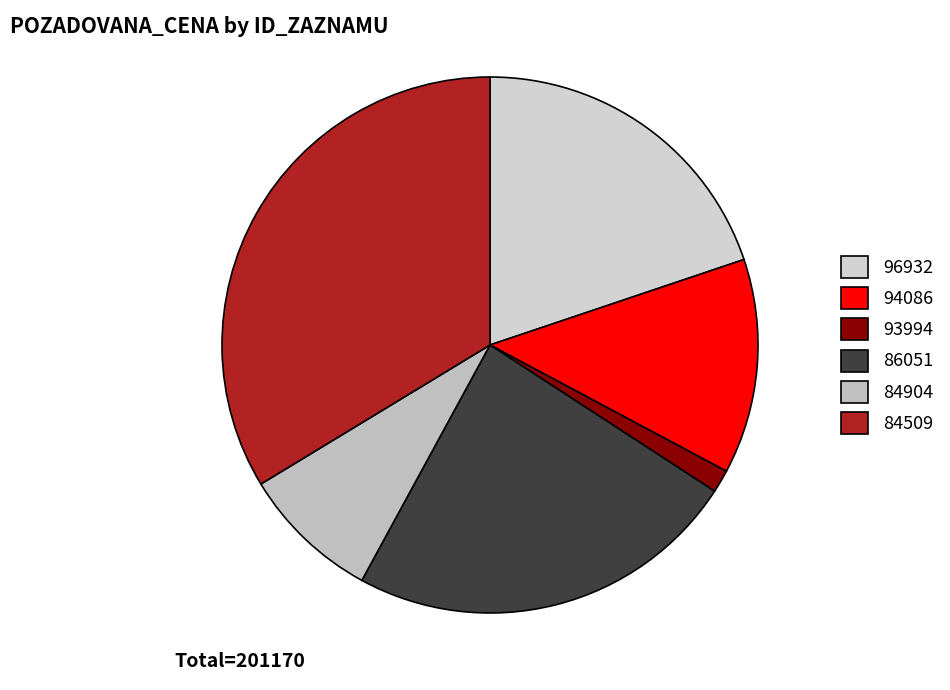

To the nearest percent, what is the difference between the largest and smallest slice percentages?

32%